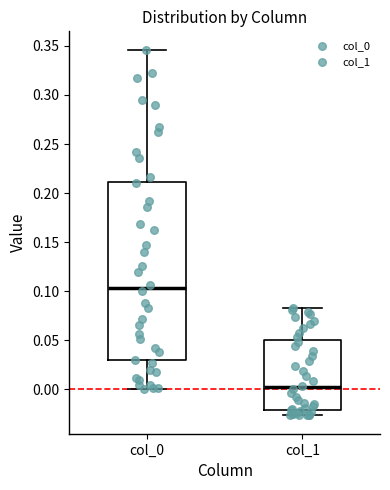

Where does the lower whisker of the box for col_0 end on the y-axis? The values are not printed on the chart, so give them approximately, as read against the axis.

0.000